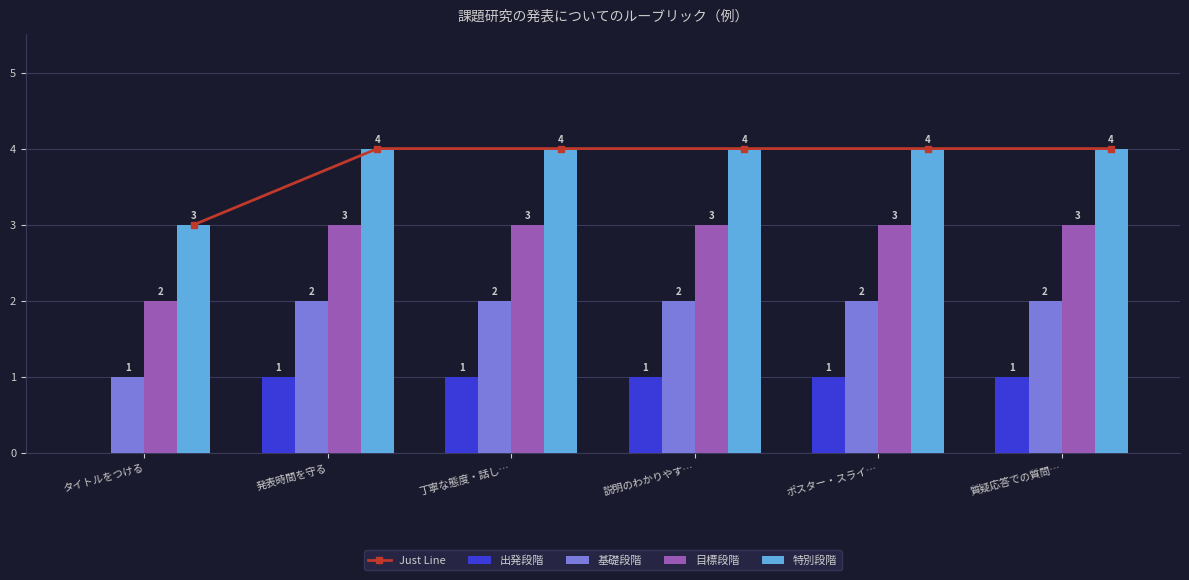

What are all the series names shown in the legend?

Just Line, 出発段階, 基礎段階, 目標段階, 特別段階